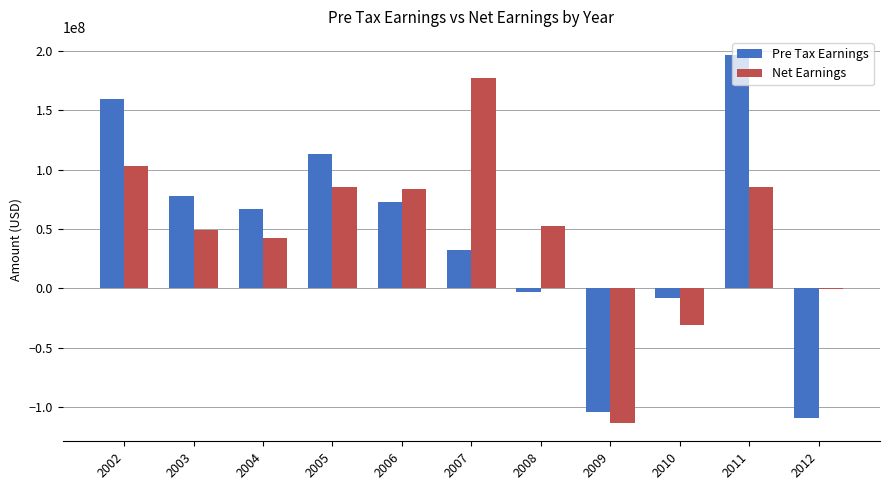

How many data points does each series have?

11